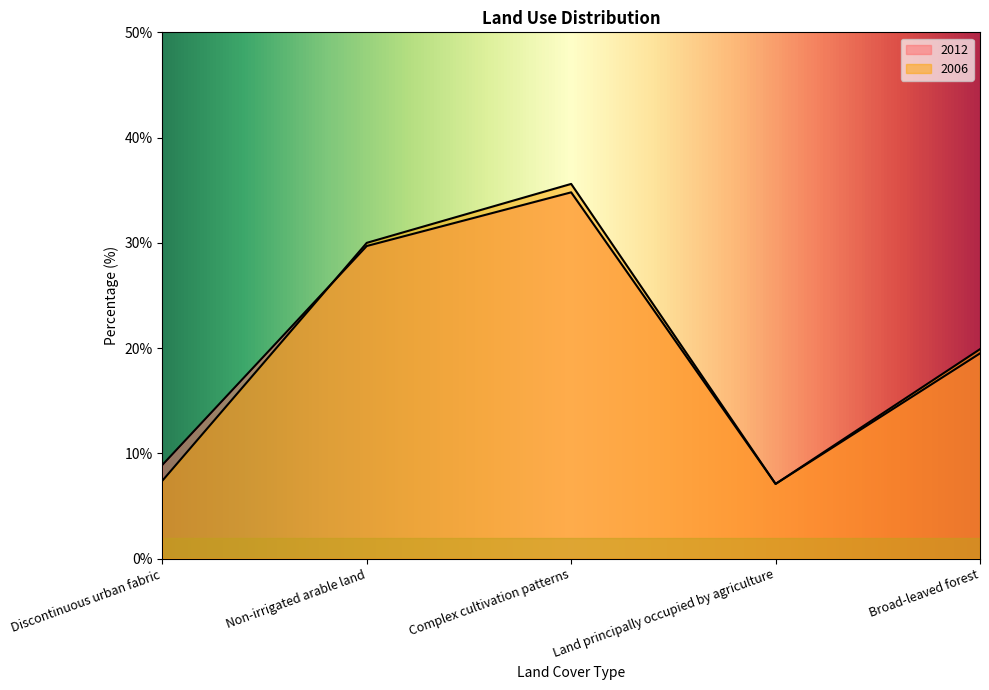

What is the label of the 2nd point from the left?

Non-irrigated arable land